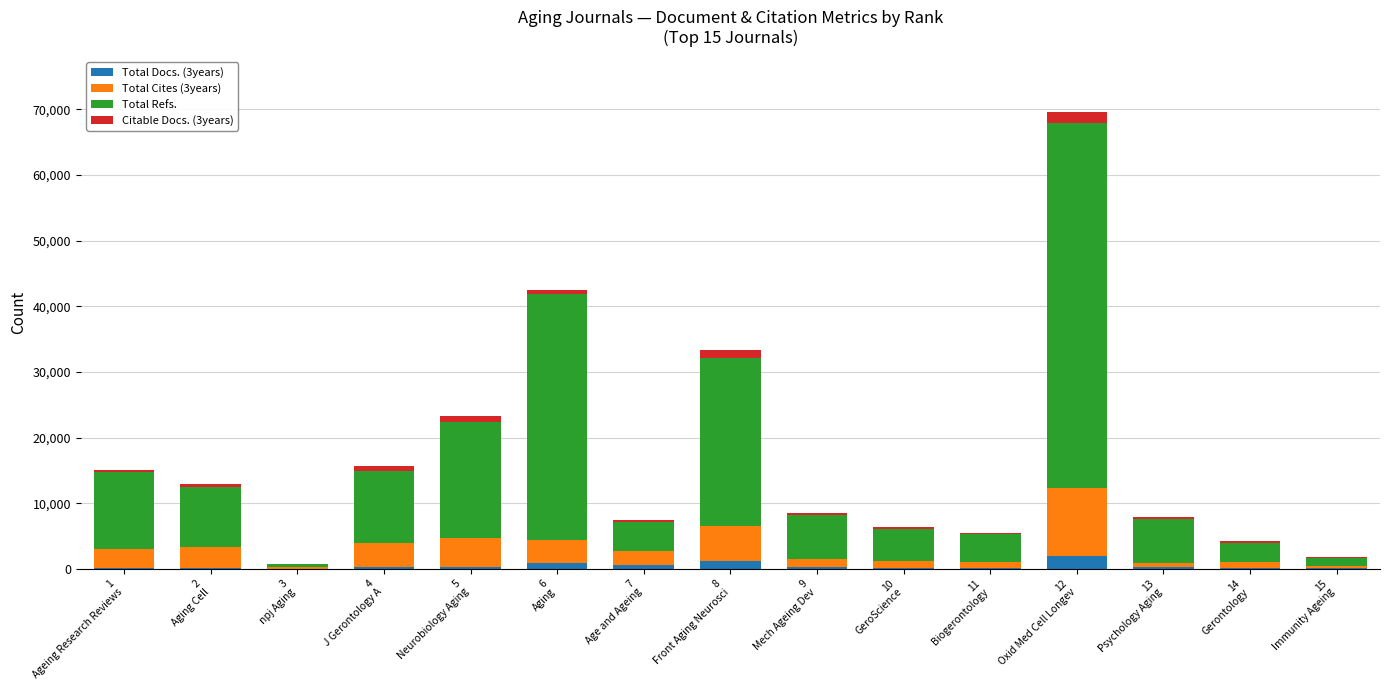

Count the number of data series in this chart.

4